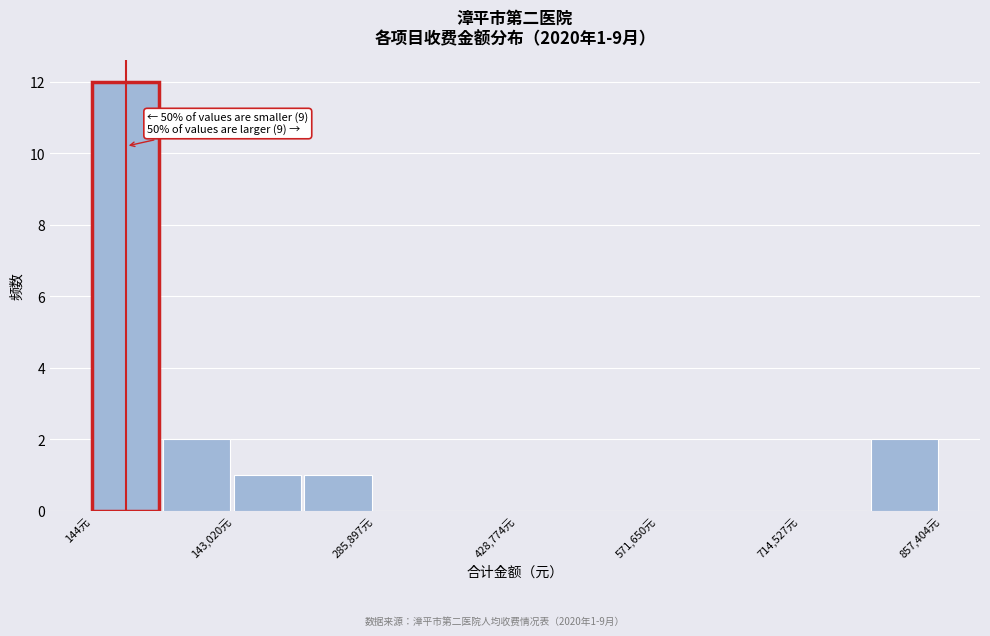

Around what value on the x-axis is the tallest bar? Give the approximate position of its centre, as read against the axis.

40000